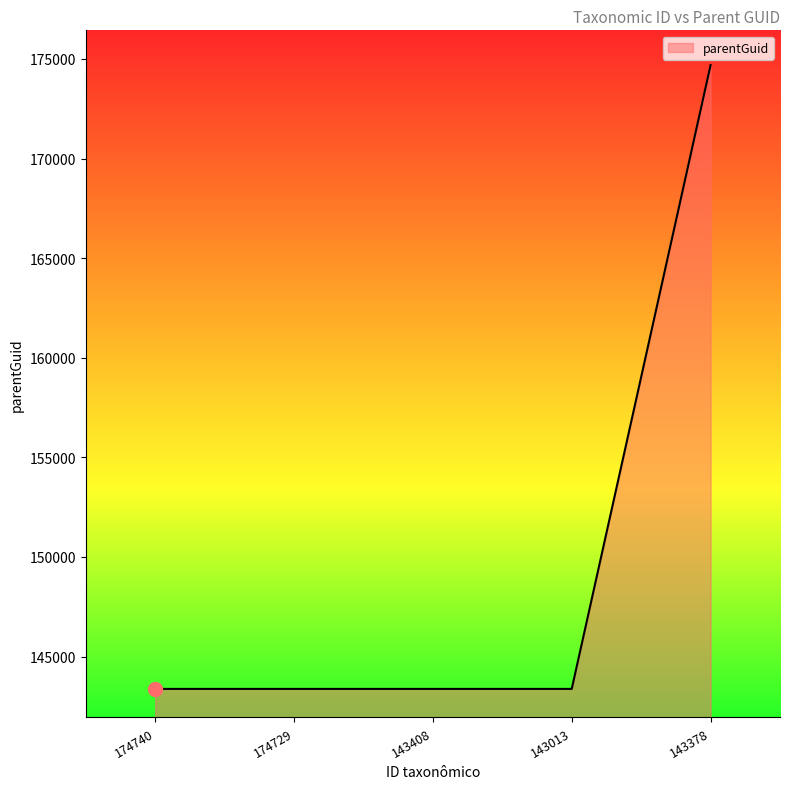

The chart shows a value of 143378 at 143408. True or false?

True